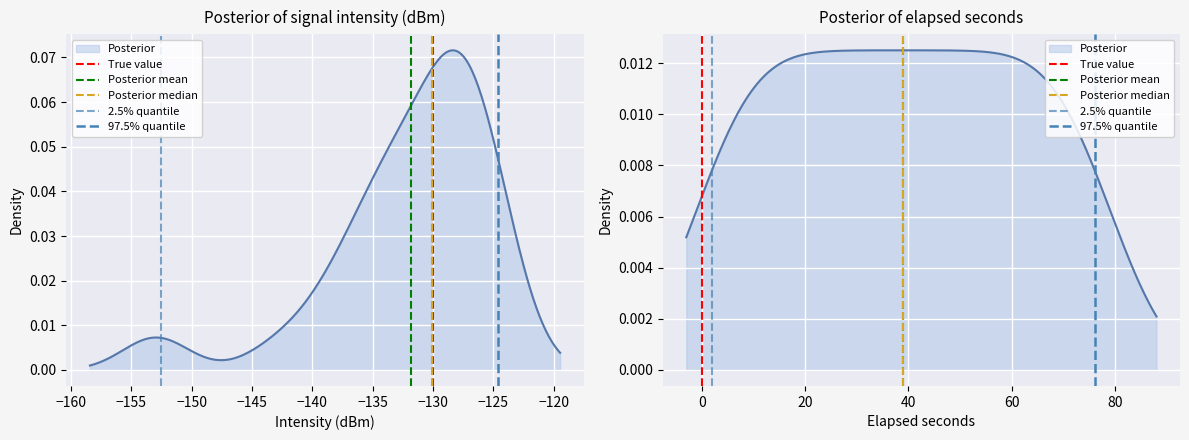

Which series has the largest range (max minus min)?

True value